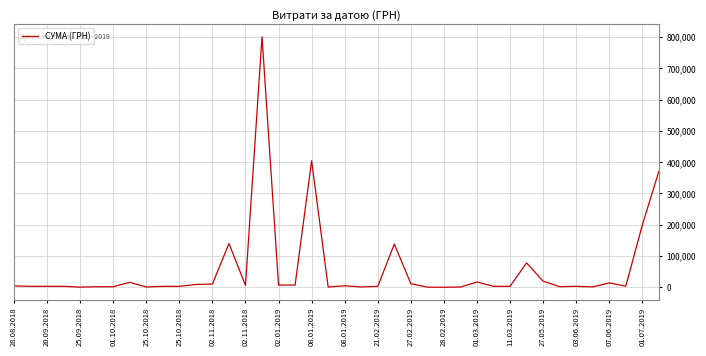

What is the difference between the maximum and minimum values?

801035.5